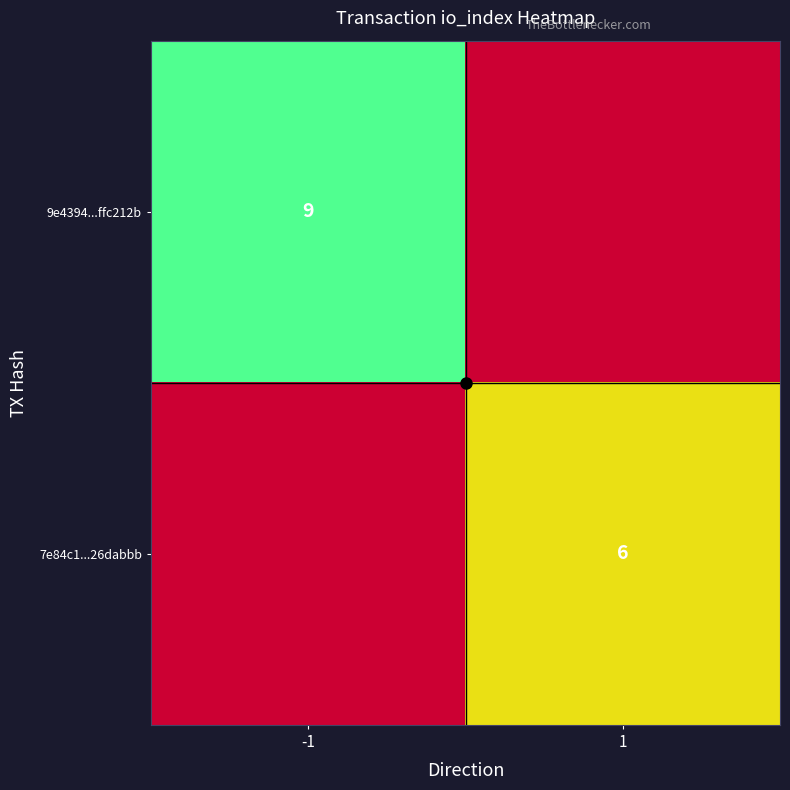

The value of 7e84c1...26dabbb at 1 is 6. True or false?

True